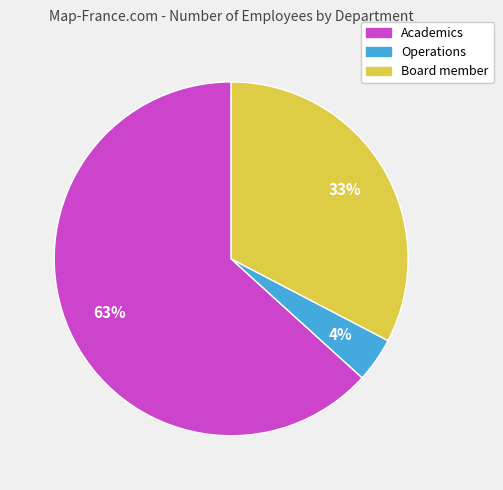

What percentage is the Academics slice, to the nearest percent?

63%